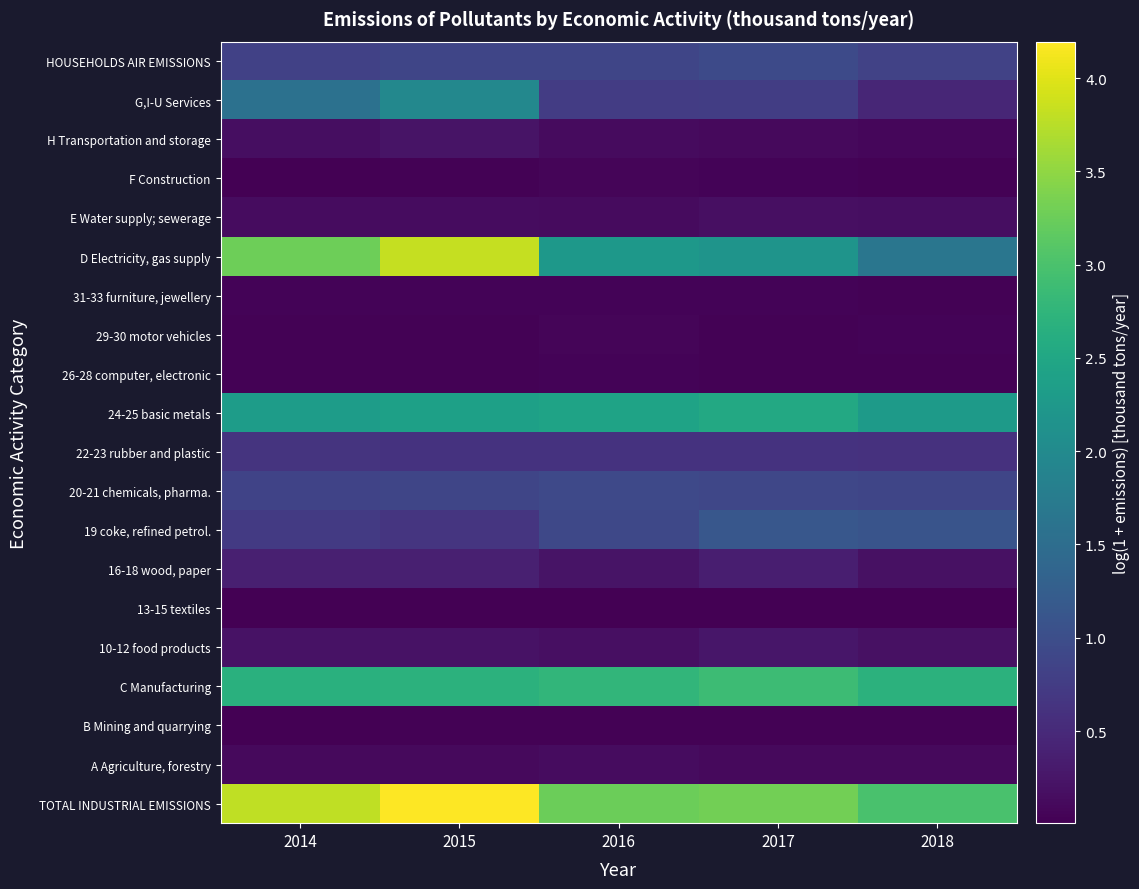

Reading right to left, what are all the values shown in this chart?

TOTAL INDUSTRIAL EMISSIONS: 2018=3.0	2017=3.3	2016=3.3	2015=4.2	2014=3.8
A Agriculture, forestry: 2018=0.1	2017=0.1	2016=0.1	2015=0.1	2014=0.1
B Mining and quarrying: 2018=0.0	2017=0.0	2016=0.0	2015=0.0	2014=0.0
C Manufacturing: 2018=2.7	2017=2.9	2016=2.8	2015=2.7	2014=2.7
10-12 food products: 2018=0.2	2017=0.3	2016=0.2	2015=0.2	2014=0.2
13-15 textiles: 2018=0.0	2017=0.0	2016=0.0	2015=0.0	2014=0.0
16-18 wood, paper: 2018=0.2	2017=0.4	2016=0.2	2015=0.4	2014=0.4
19 coke, refined petrol.: 2018=1.1	2017=1.2	2016=0.9	2015=0.7	2014=0.7
20-21 chemicals, pharma.: 2018=0.9	2017=0.9	2016=0.9	2015=0.9	2014=0.9
22-23 rubber and plastic: 2018=0.6	2017=0.6	2016=0.6	2015=0.6	2014=0.6
24-25 basic metals: 2018=2.3	2017=2.5	2016=2.4	2015=2.4	2014=2.3
26-28 computer, electronic: 2018=0.0	2017=0.0	2016=0.0	2015=0.0	2014=0.0
29-30 motor vehicles: 2018=0.0	2017=0.0	2016=0.1	2015=0.0	2014=0.0
31-33 furniture, jewellery: 2018=0.0	2017=0.0	2016=0.1	2015=0.1	2014=0.0
D Electricity, gas supply: 2018=1.6	2017=2.2	2016=2.2	2015=3.8	2014=3.3
E Water supply; sewerage: 2018=0.2	2017=0.2	2016=0.1	2015=0.1	2014=0.2
F Construction: 2018=0.0	2017=0.0	2016=0.1	2015=0.0	2014=0.0
H Transportation and storage: 2018=0.1	2017=0.1	2016=0.1	2015=0.2	2014=0.2
G,I-U Services: 2018=0.5	2017=0.8	2016=0.7	2015=2.0	2014=1.6
HOUSEHOLDS AIR EMISSIONS: 2018=0.8	2017=1.0	2016=0.9	2015=0.9	2014=0.8